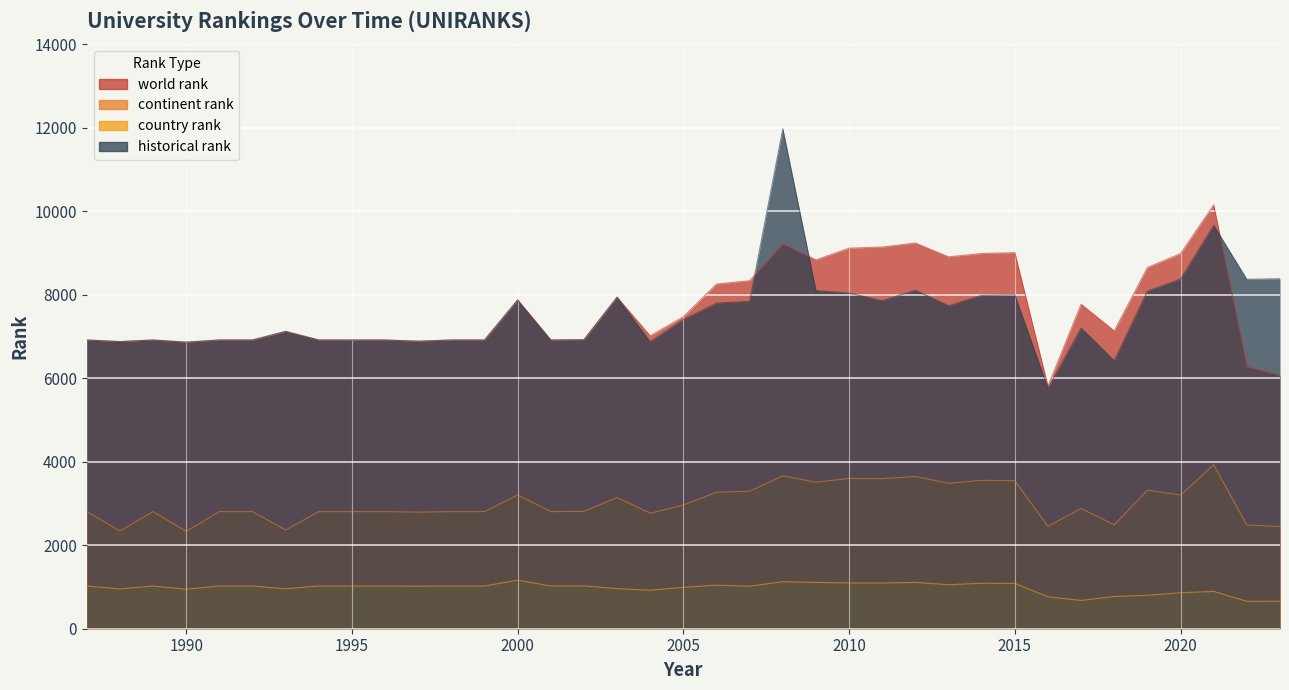

True or false: continent rank has more than 1 points higher than both neighbors.

True